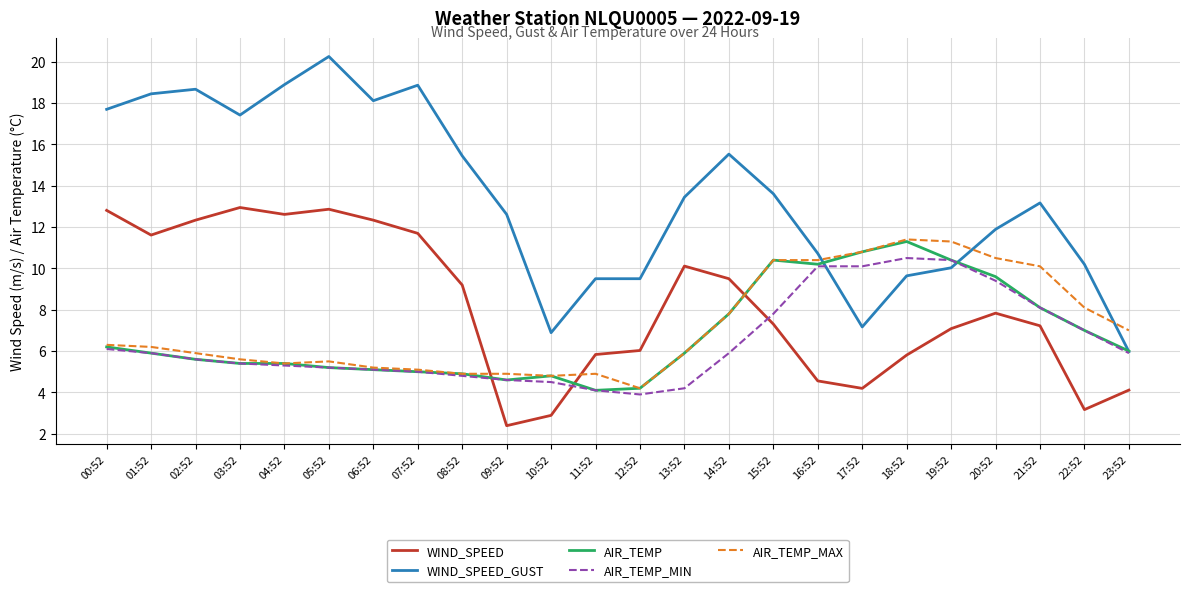

Which series has the largest total across all categories?

WIND_SPEED_GUST